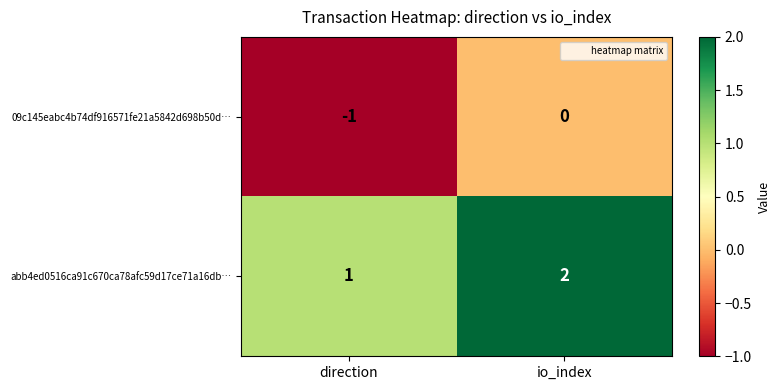

Rank the series by their average value, from lowest to highest.

09c145eabc4b74df916571fe21a5842d698b50d…, abb4ed0516ca91c670ca78afc59d17ce71a16db…